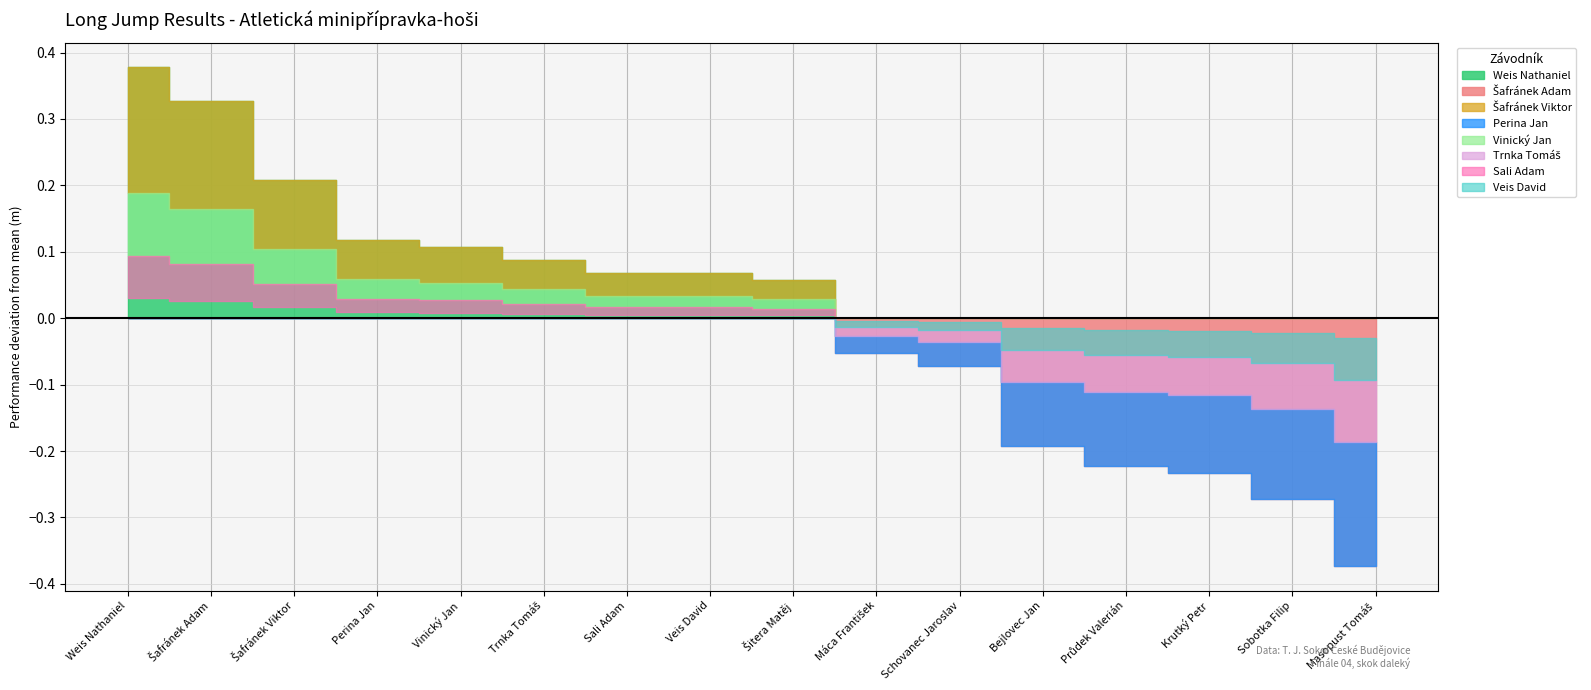

Which series has the widest spread of values?

Weis Nathaniel